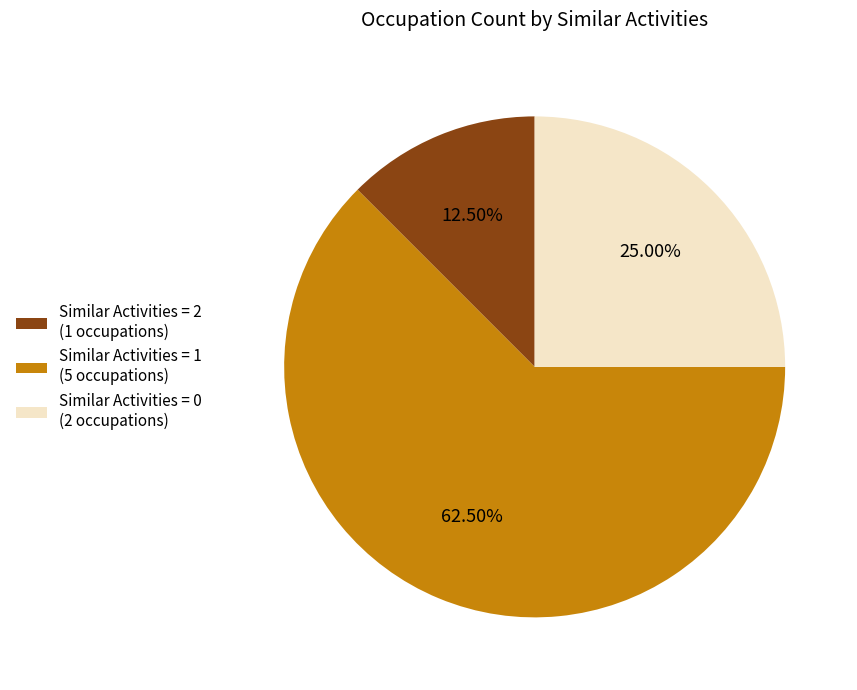

Do Similar Activities = 0 (2 occupations) and Similar Activities = 2 (1 occupations) together represent more than half of the pie?

No